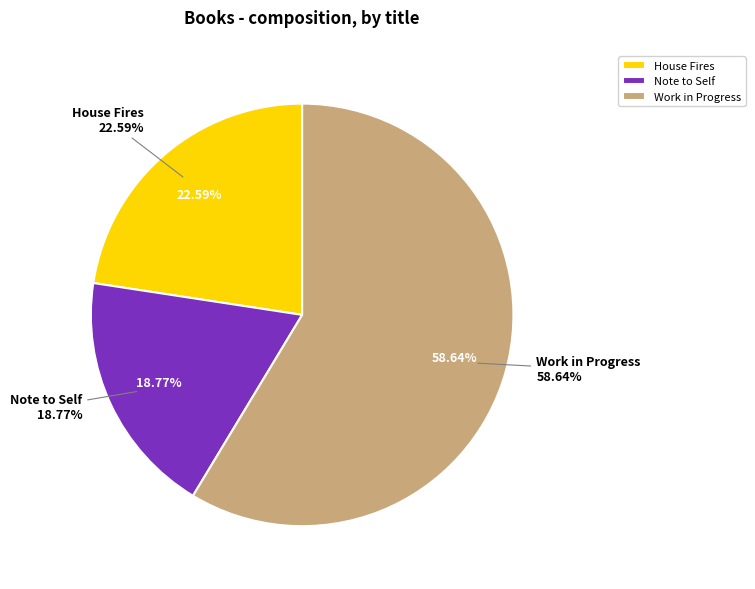

Do Work in Progress and Note to Self together represent more than half of the pie?

Yes